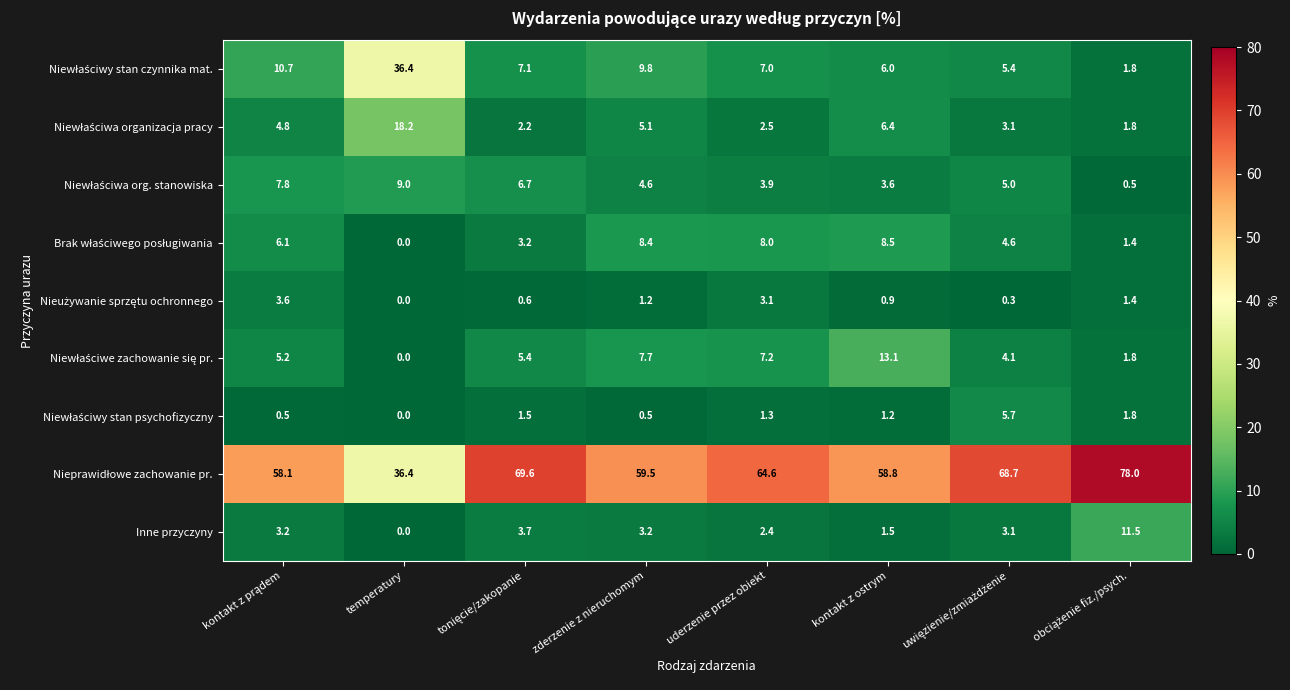

What is the spread (max minus min) of values at zderzenie z nieruchomym?

59.0